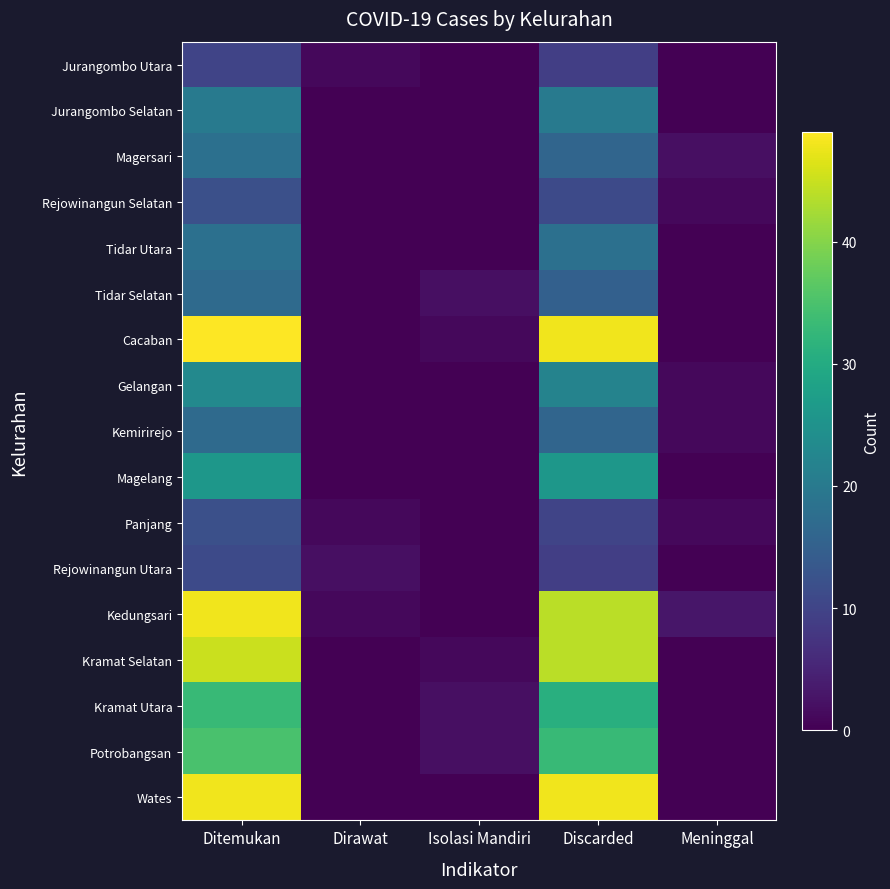

At which category is the sum across all series the highest?

Ditemukan